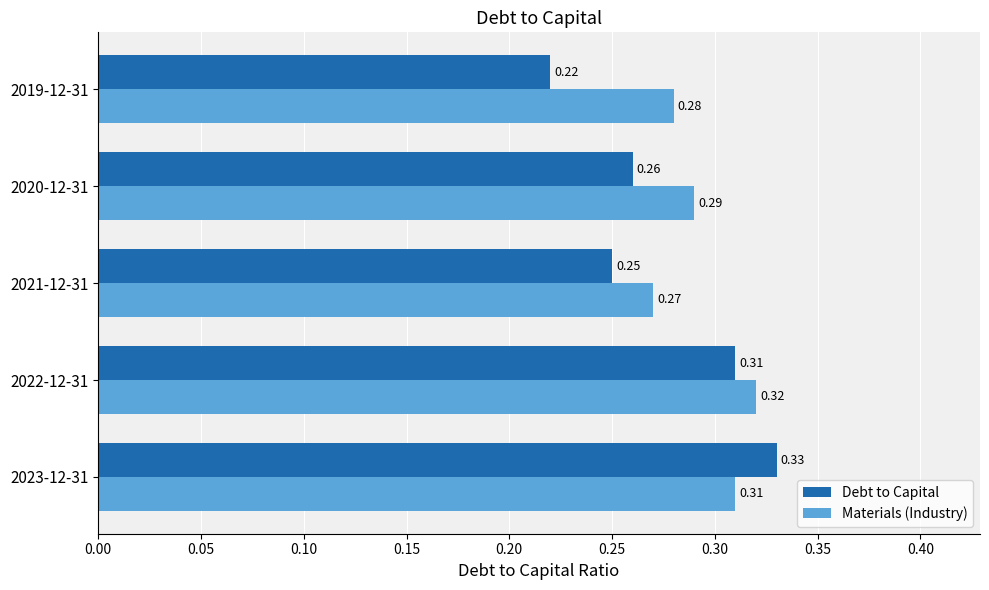

Between 2022-12-31 and 2019-12-31, which series saw the biggest shift?

Debt to Capital